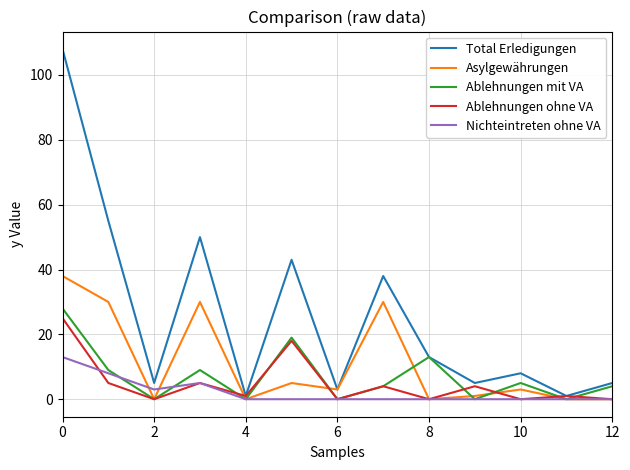

What is the maximum value shown in the chart?

108